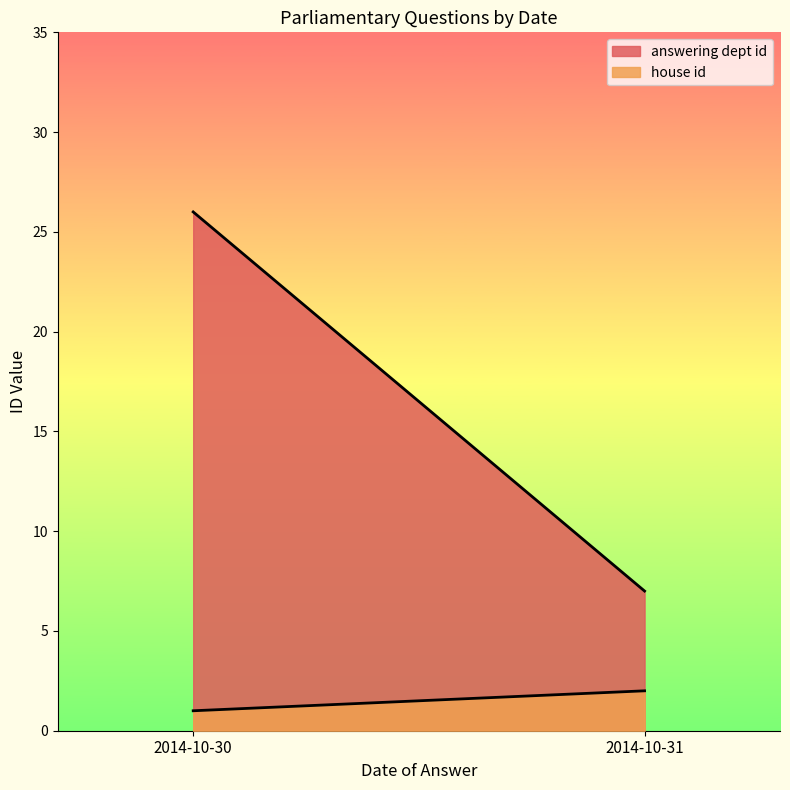

Reading right to left, what are all the values shown in this chart?

answering dept id: 2014-10-31=7	2014-10-30=26
house id: 2014-10-31=2	2014-10-30=1